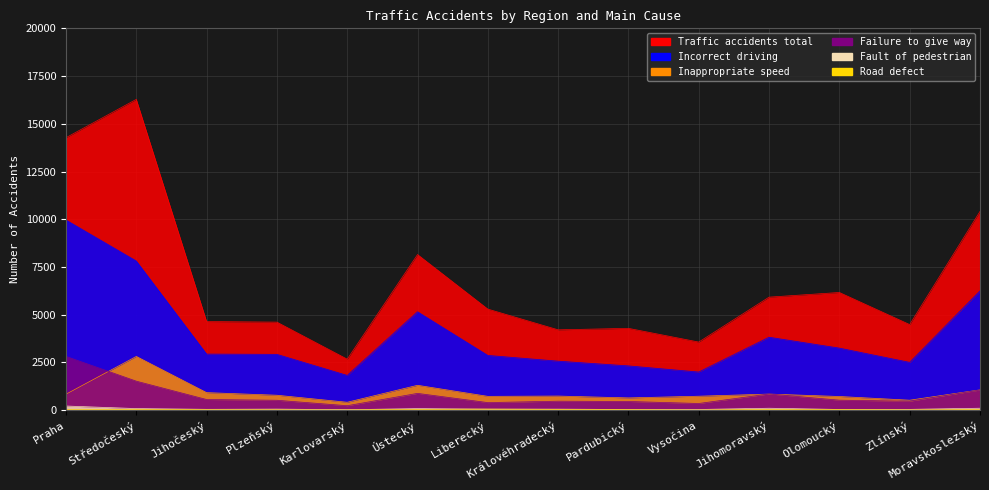

True or false: Failure to give way has a value of 620 at Pardubický.

False